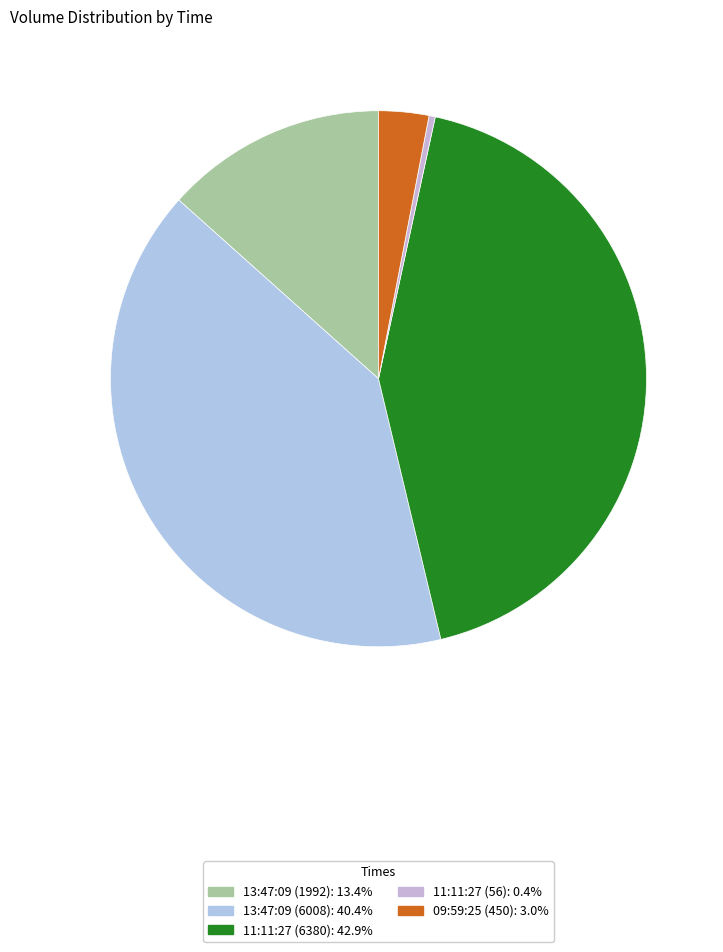

What percentage is the 13:47:09 (1992) slice, to the nearest percent?

13%